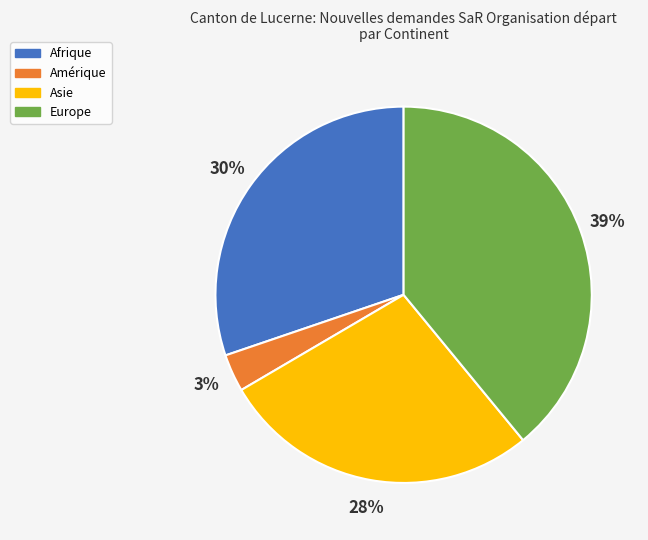

To the nearest percent, what percentage of the pie is Europe?

39%